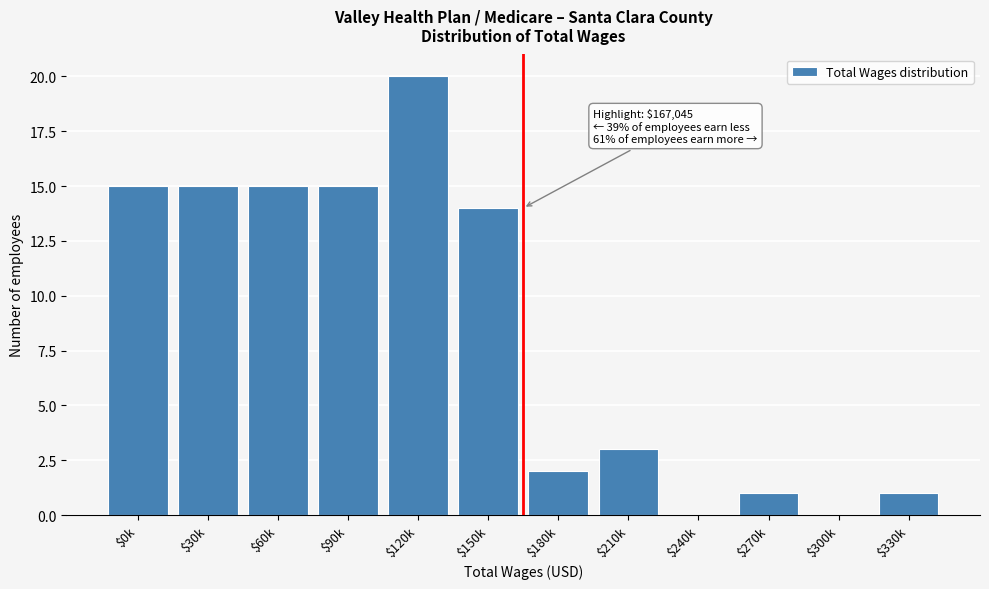

What is the sum of all values?

101